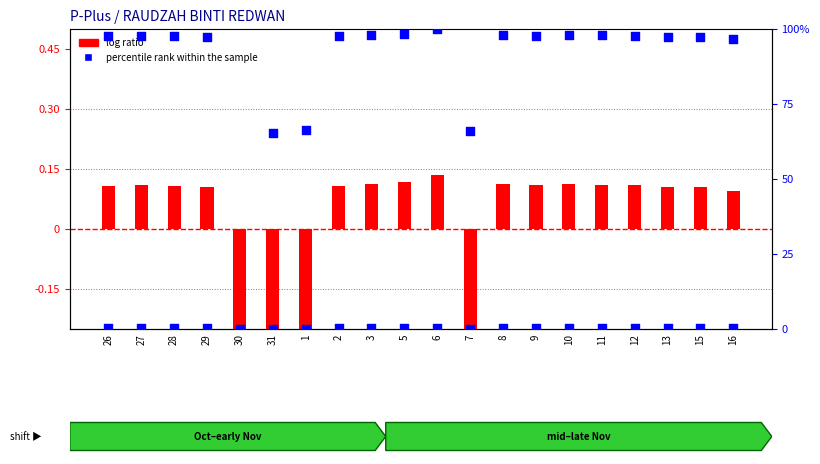

Which series has the largest Y range (max minus min)?

percentile rank within the sample